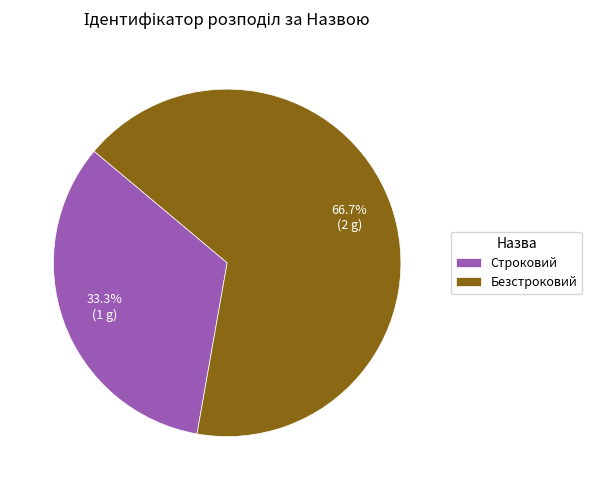

What is the ratio of the value at Безстроковий to the value at Строковий?

2.0